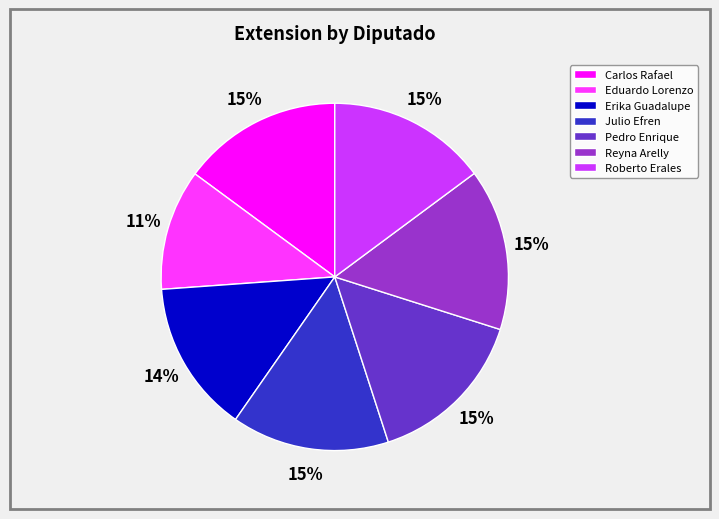

Count the number of slices in the pie.

7